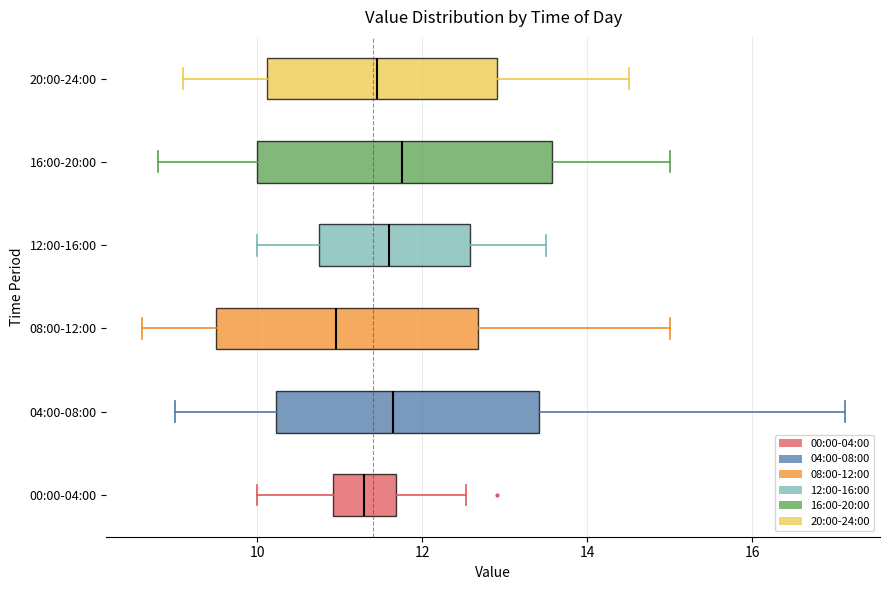

Reading bottom to top, transcribe this box plot: for each box, give where its median line is, the range the box spans, and where its two whiskers end, as read against the x-axis. The values are not printed on the chart, so give them approximately, as read against the axis.

00:00-04:00: median 11.4, box 11.0 to 11.6, whiskers 10.0 to 12.6
04:00-08:00: median 11.6, box 10.2 to 13.4, whiskers 9.0 to 17.2
08:00-12:00: median 11.0, box 9.6 to 12.6, whiskers 8.6 to 15.0
12:00-16:00: median 11.6, box 10.8 to 12.6, whiskers 10.0 to 13.6
16:00-20:00: median 11.8, box 10.0 to 13.6, whiskers 8.8 to 15.0
20:00-24:00: median 11.4, box 10.2 to 13.0, whiskers 9.2 to 14.6